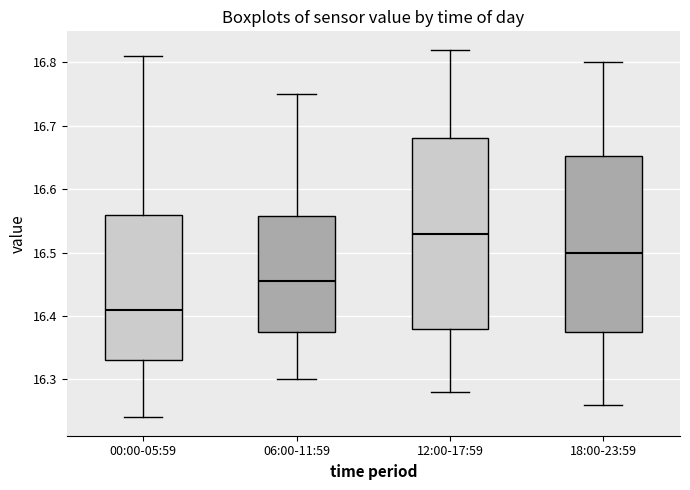

Which box's median line is the highest?

12:00-17:59